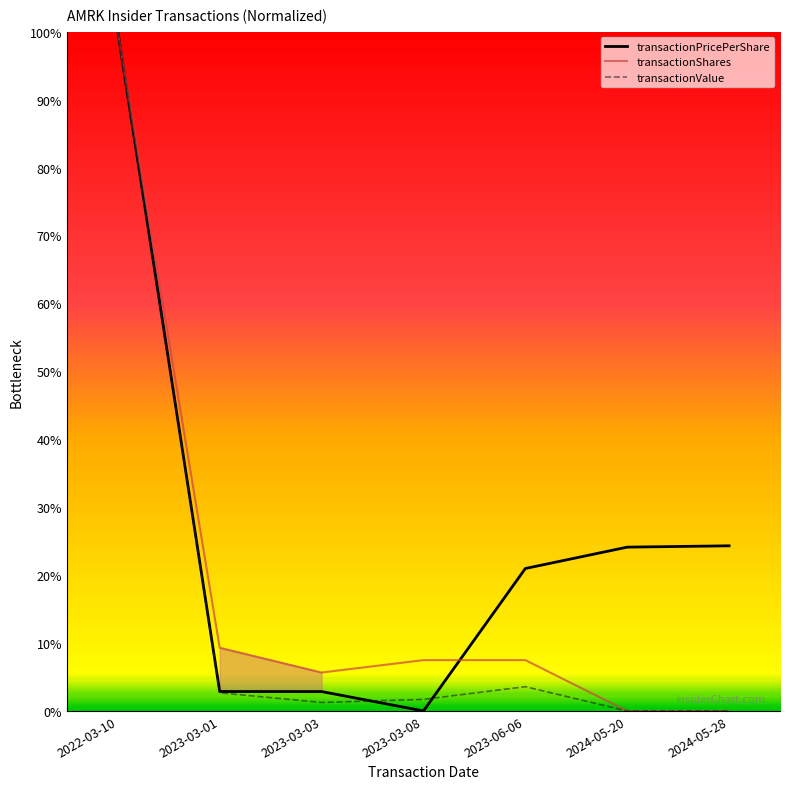

Where does the transactionValue series first go above 1?

2022-03-10